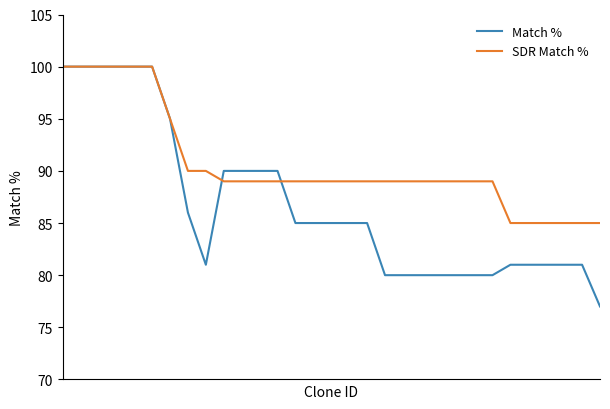

Rank the series by their average value, from highest to lowest.

SDR Match %, Match %